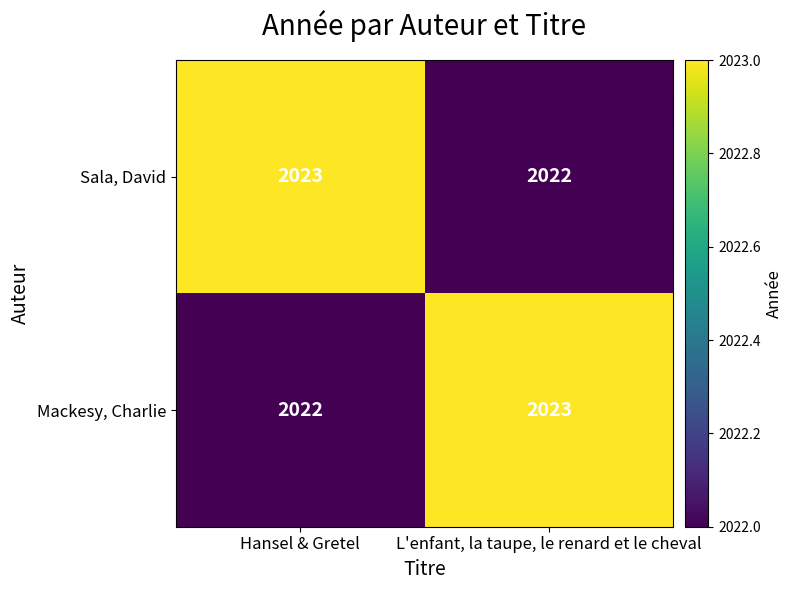

At which label is Sala, David closest to 2022?

L'enfant, la taupe, le renard et le cheval